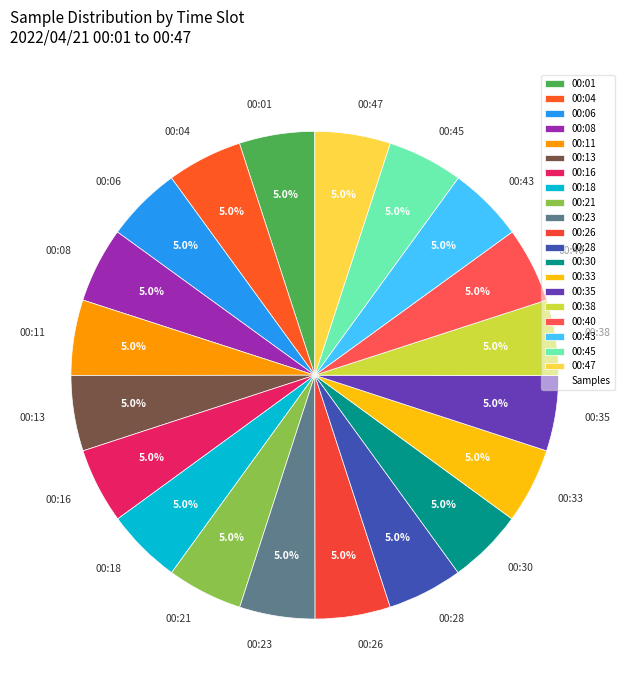

Is the sum of 00:06 and 00:40 greater than half?

No